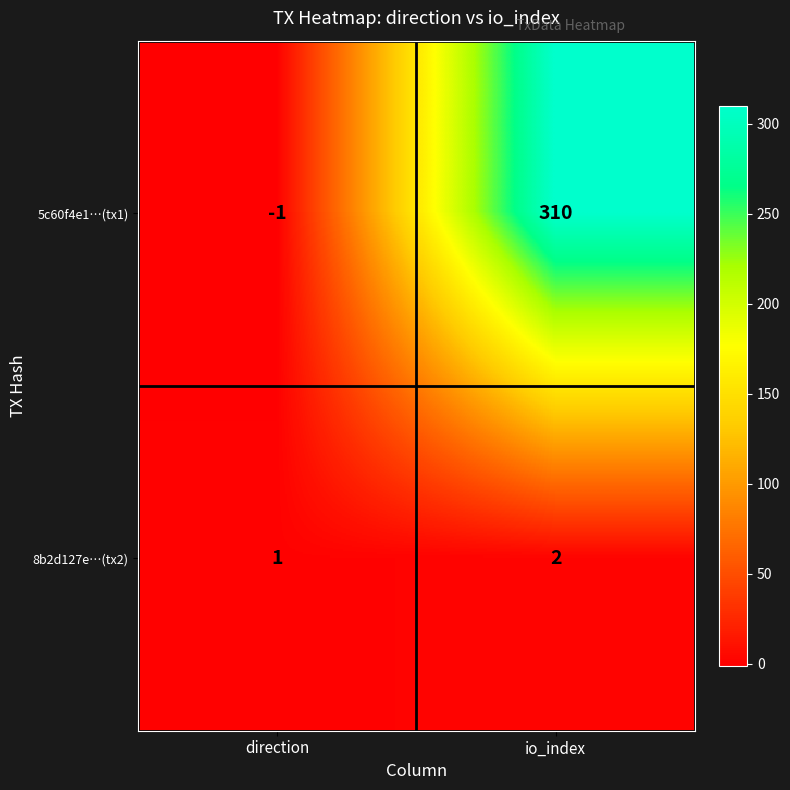

What is the difference between the 5c60f4e1…(tx1) values at io_index and direction?

311